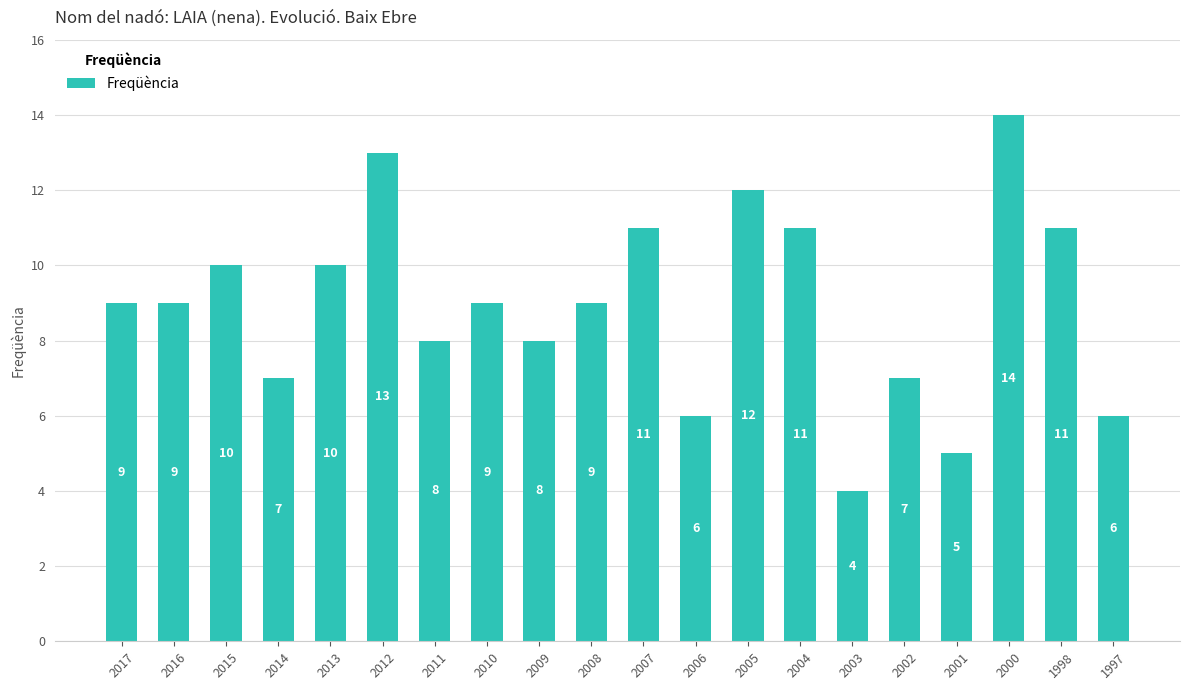

What is the sum of all values?

179